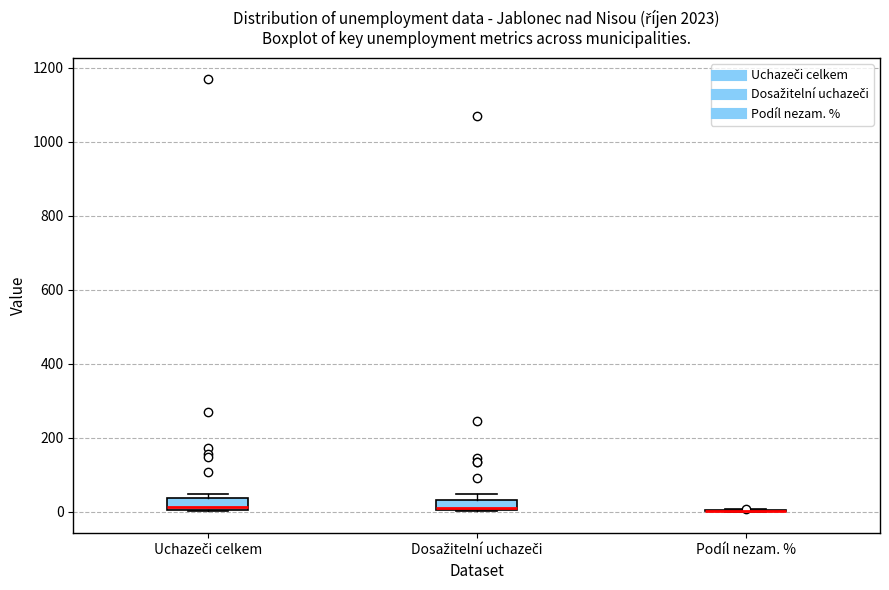

Where does the median line of the box for Uchazeči celkem sit on the y-axis? The values are not printed on the chart, so give them approximately, as read against the axis.

20